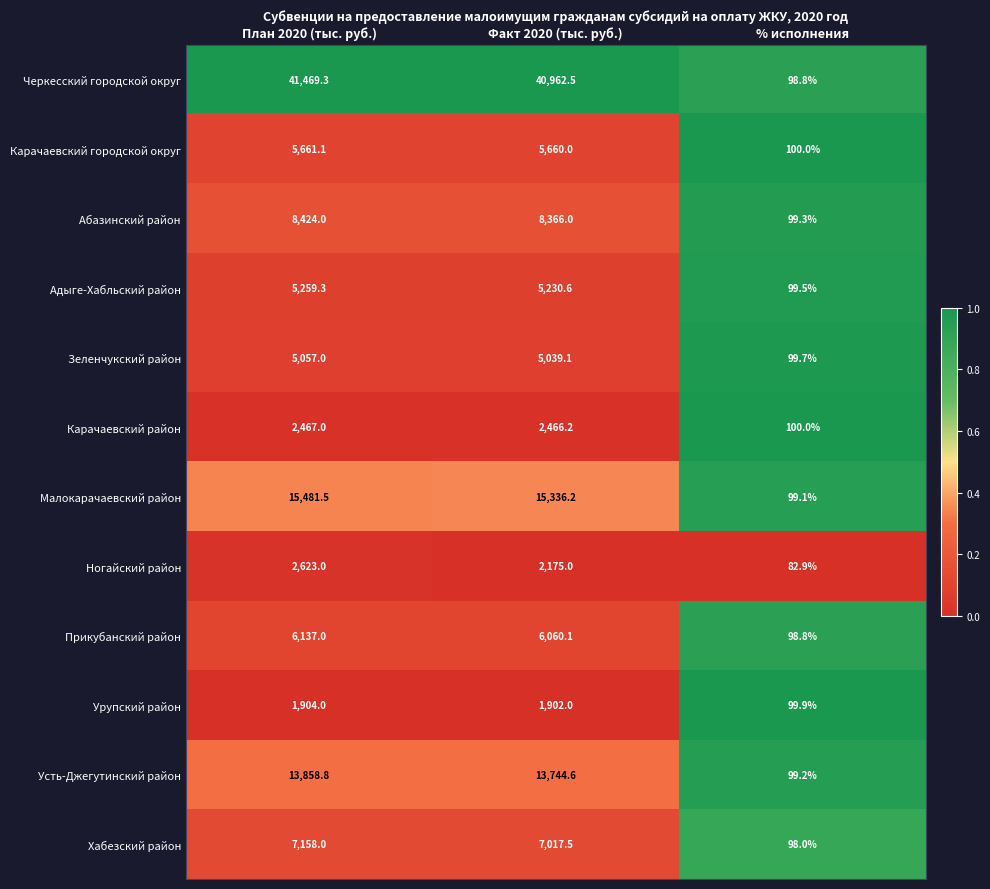

What is the total value across all series at Факт 2020 (тыс. руб.)?

113959.8